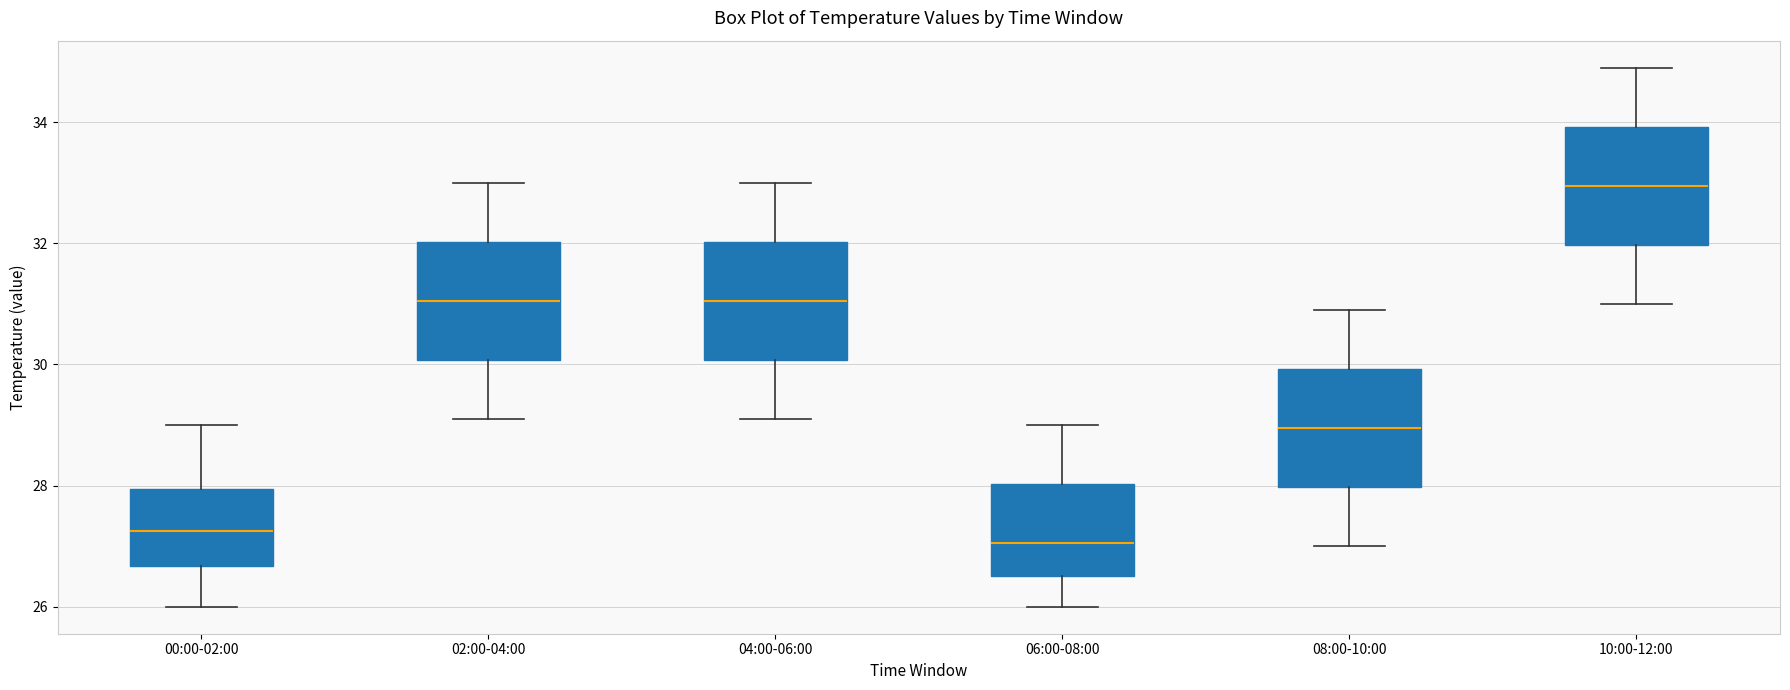

Where is the lower edge of the box for 06:00-08:00 on the y-axis? The values are not printed on the chart, so give them approximately, as read against the axis.

26.6